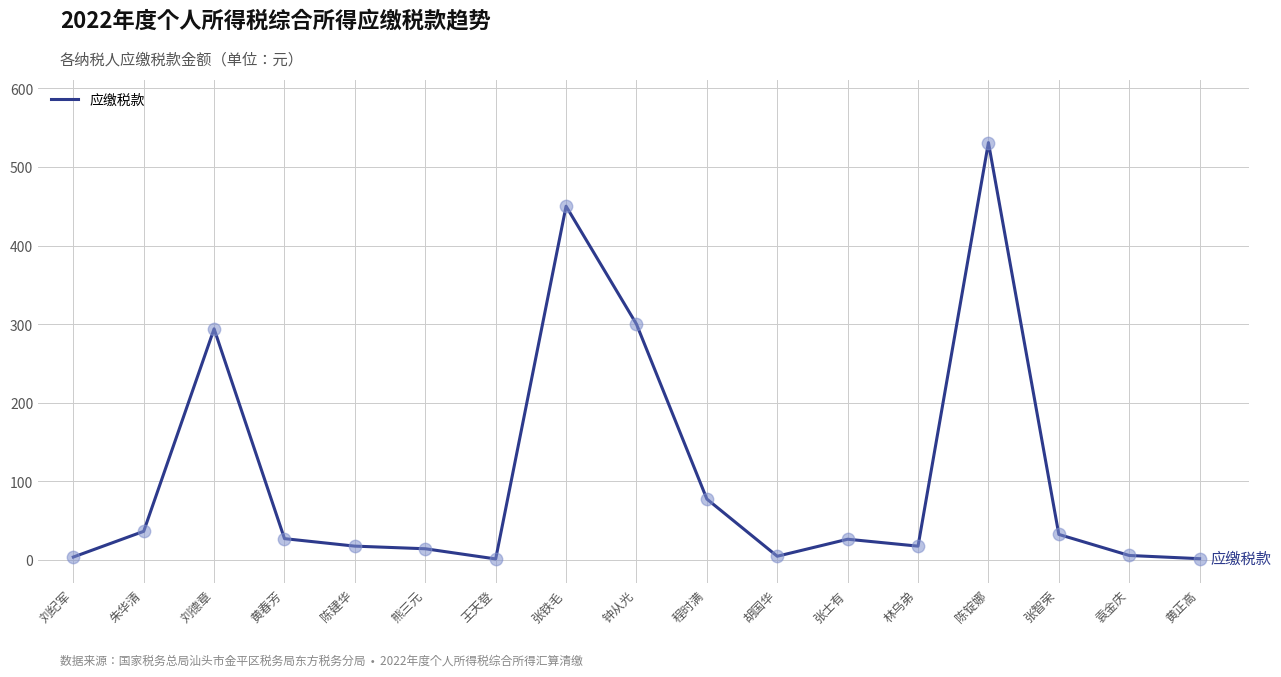

Approximately how many times larger is the value at 张铁毛 compared to 张智荣?

13.9